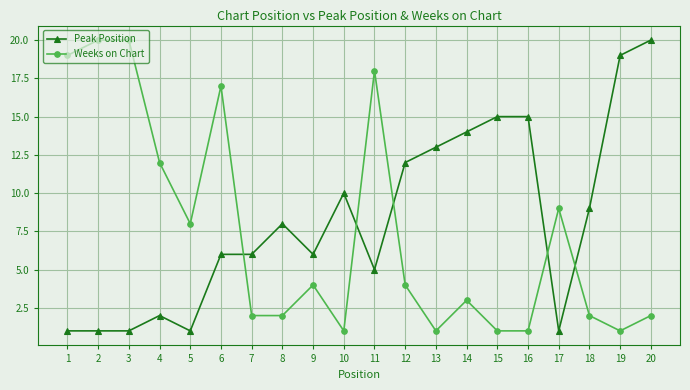

Rank the series at 18 from lowest to highest value.

Weeks on Chart, Peak Position